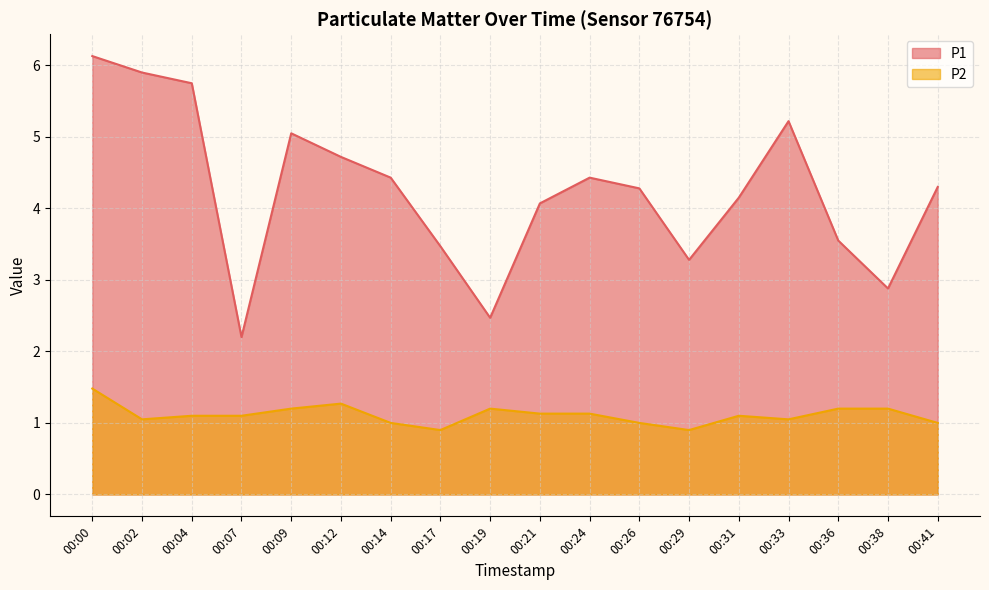

What is the lowest value of the P2 series?

0.9